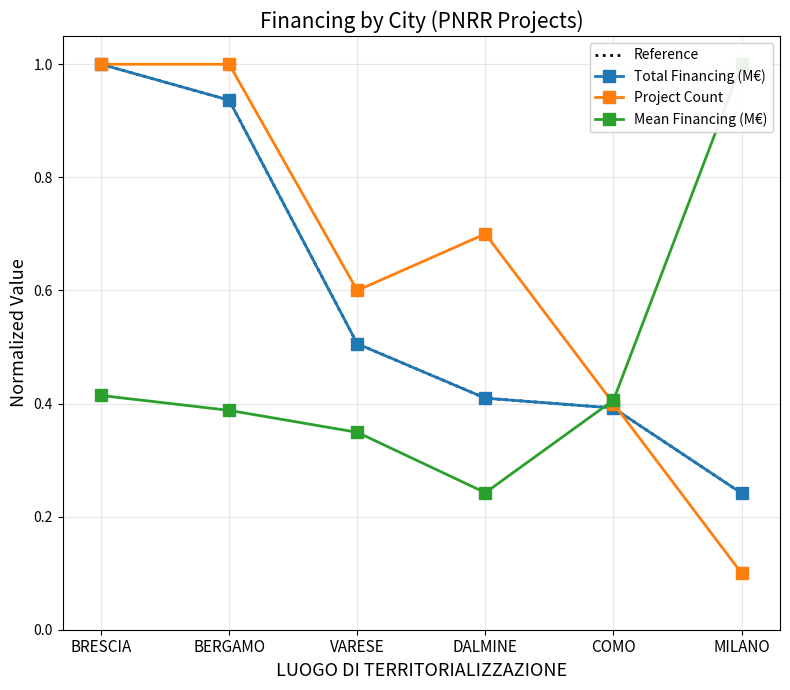

True or false: Total Financing (M€) has more than 0 interior local peaks.

False